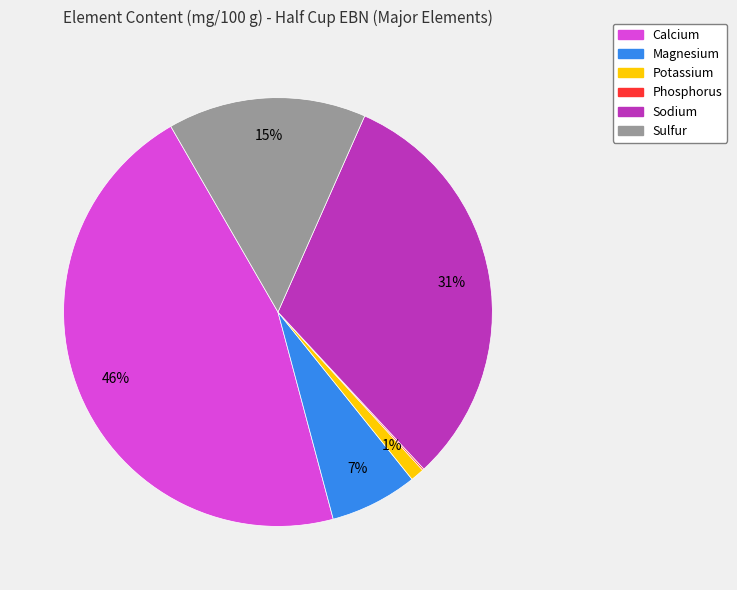

Combined, do Potassium and Calcium account for over 50%?

No